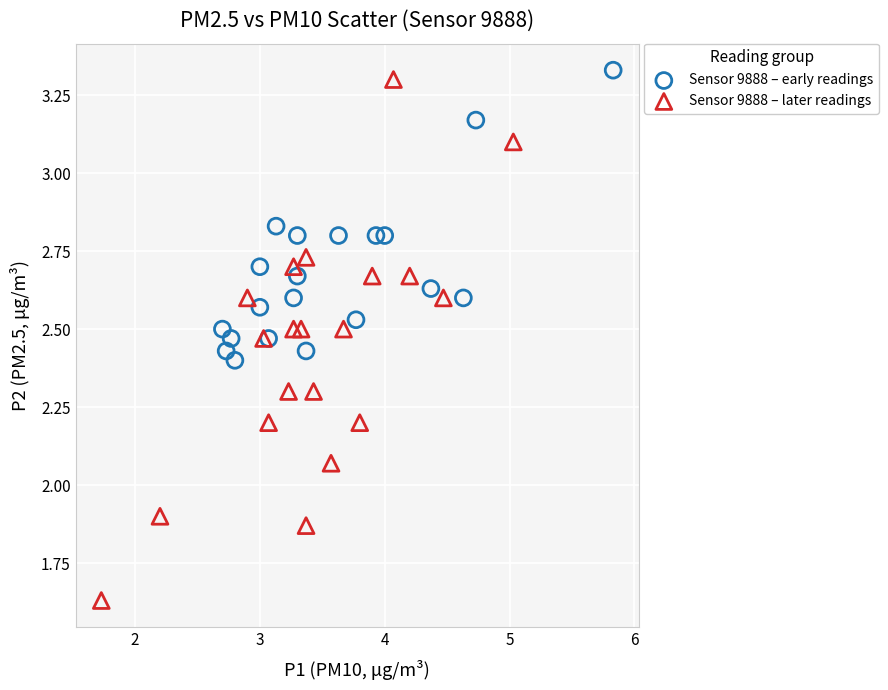

Which series contains the lowest Y value?

Sensor 9888 – later readings